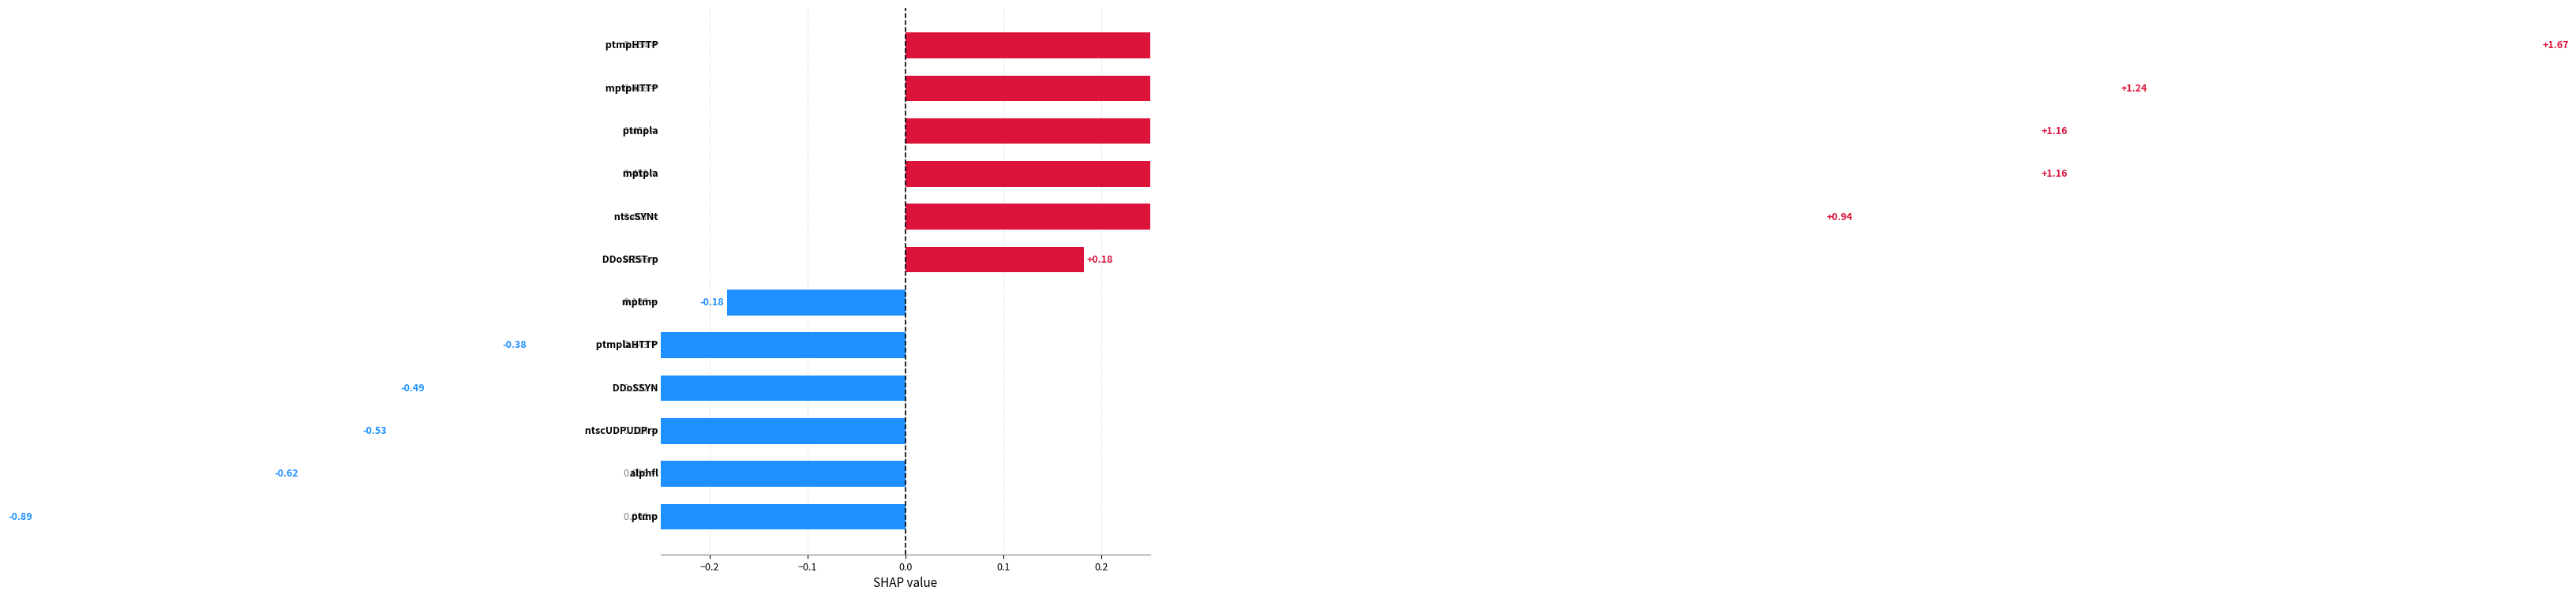

Reading right to left, extract all data points from this chart.

-0.9	-0.6	-0.5	-0.5	-0.4	-0.2	0.2	0.9	1.2	1.2	1.2	1.7